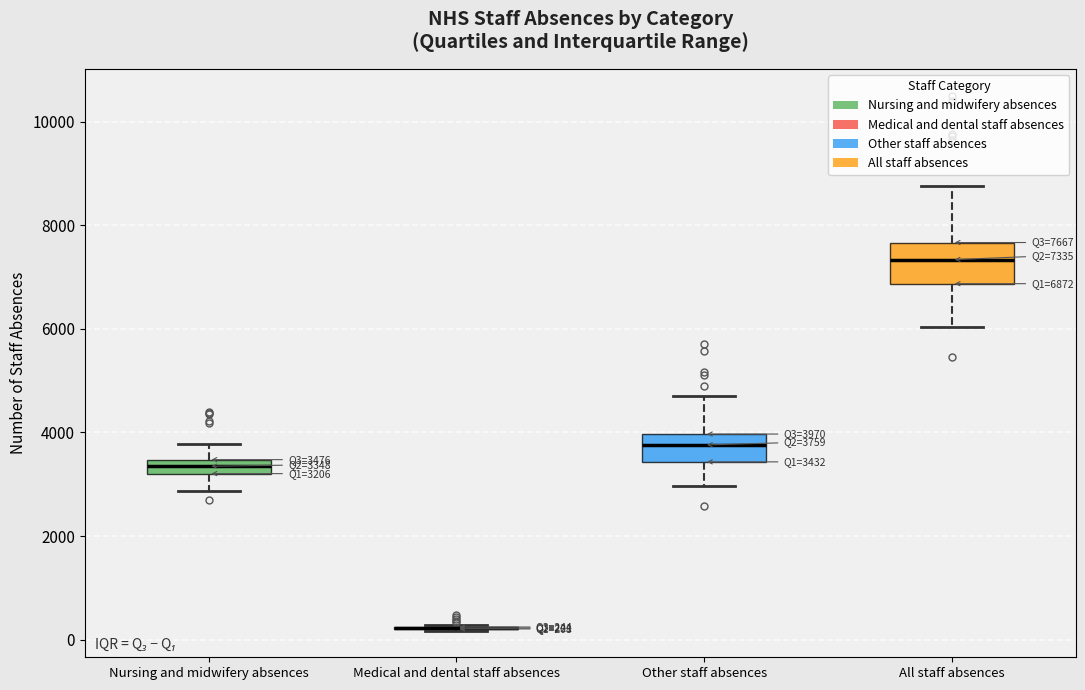

Which box is the tallest, from its lower edge to its upper edge?

All staff absences